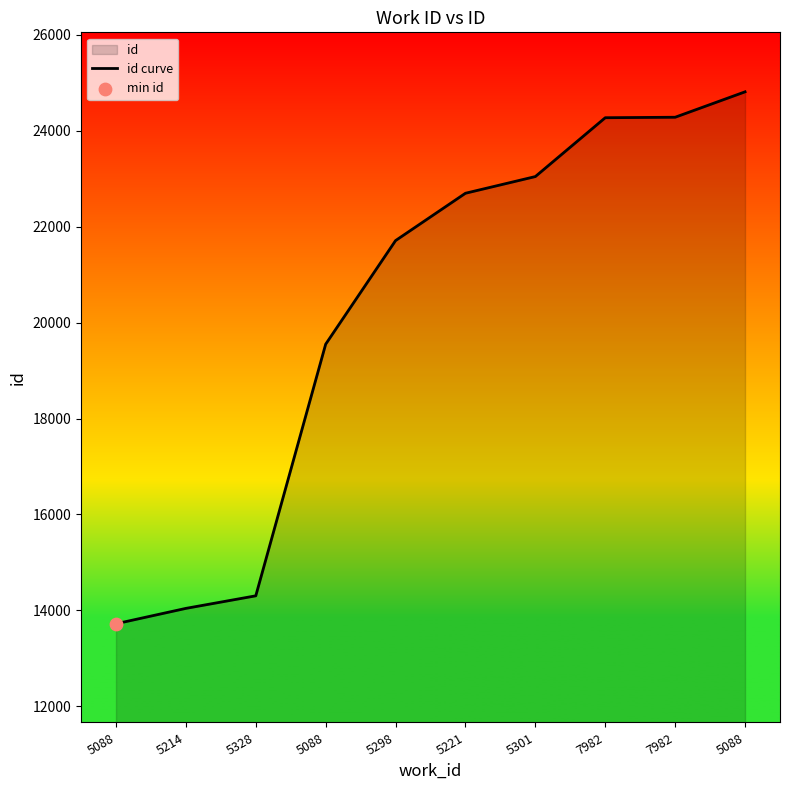

What is the change in value from 5088 to 7982?

+10563